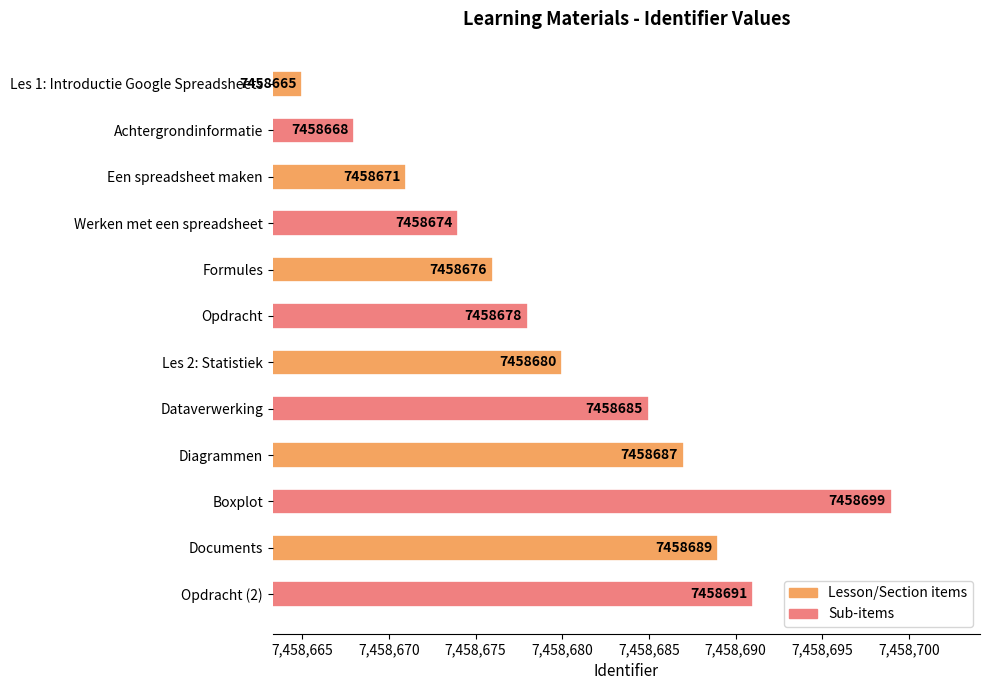

How many categories are shown in the chart?

12